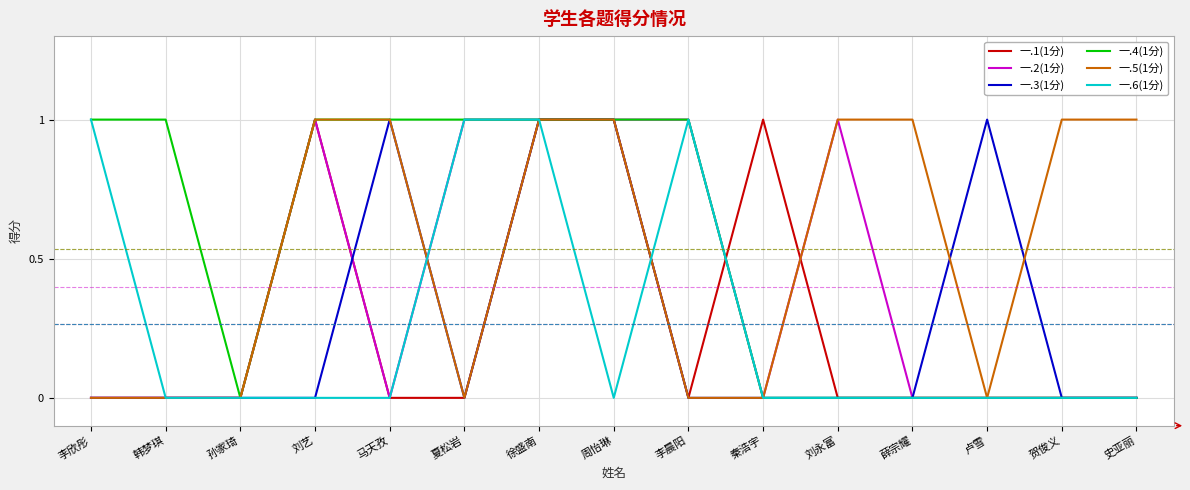

Is the value of 一.2(1分) at 李欣彤 greater than the value of 一.5(1分) at 刘永富?

No